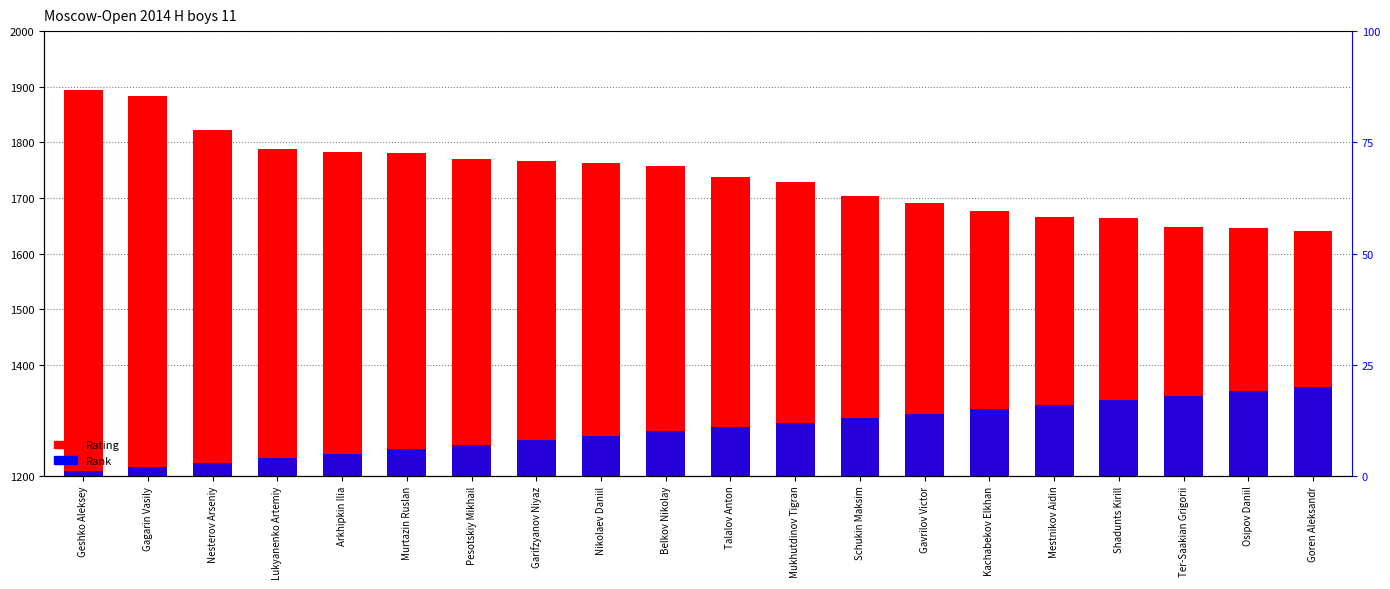

Rank the categories by value from highest to lowest.

Geshko Aleksey, Gagarin Vasily, Nesterov Arseniy, Lukyanenko Artemiy, Arkhipkin Ilia, Murtazin Ruslan, Pesotskiy Mikhail, Garifzyanov Niyaz, Nikolaev Daniil, Belkov Nikolay, Talalov Anton, Mukhutdinov Tigran, Schukin Maksim, Gavrilov Victor, Kachabekov Elkhan, Mestnikov Aidin, Shadunts Kirill, Ter-Saakian Grigorii, Osipov Daniil, Goren Aleksandr